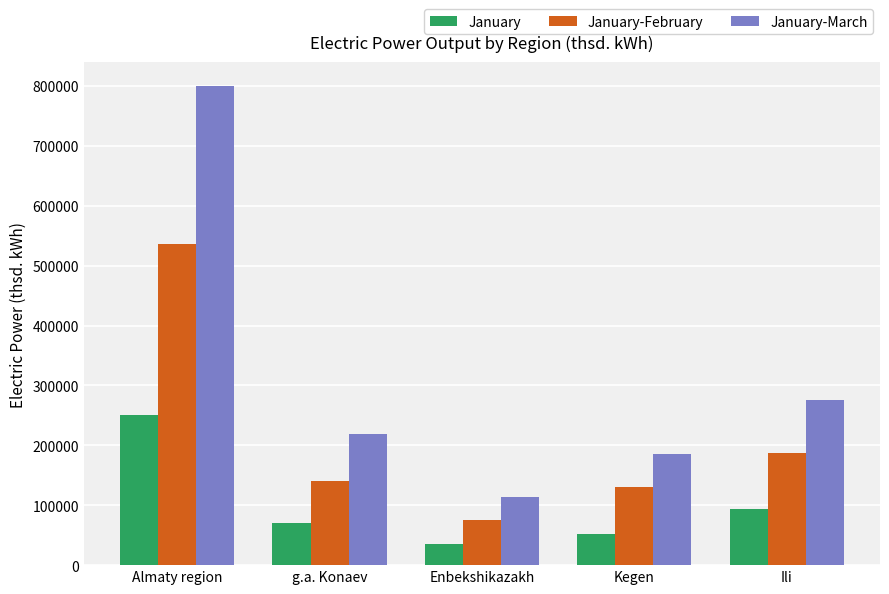

What is the average value of the January series?

100552.3